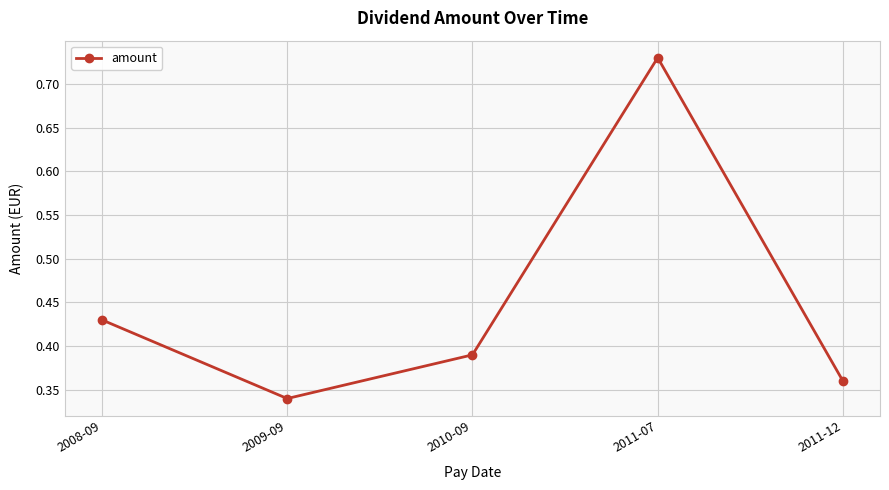

List the labels in order of value, smallest first.

2009-09, 2011-12, 2010-09, 2008-09, 2011-07